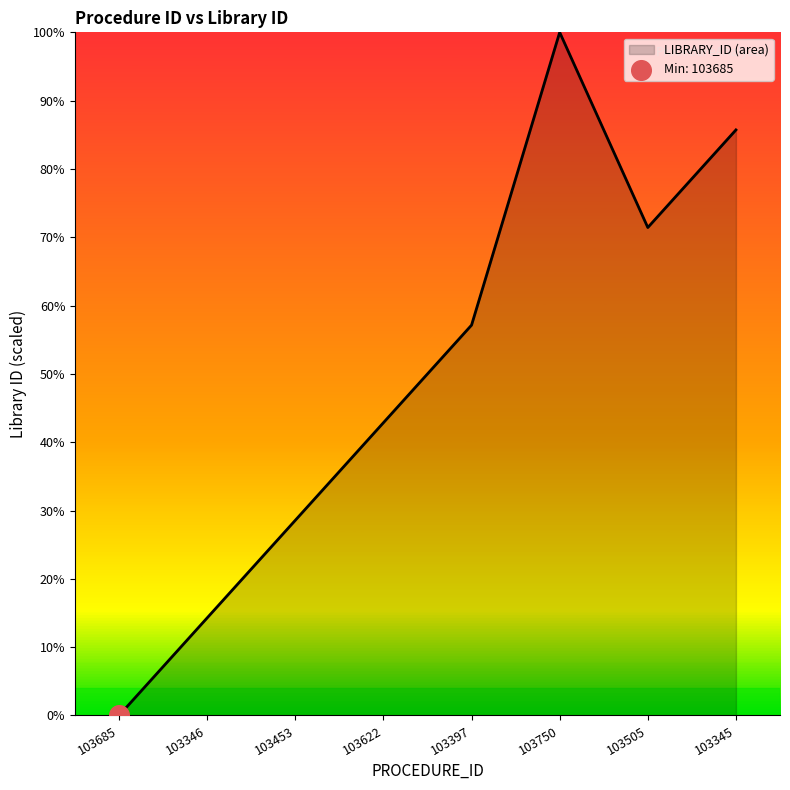

Between 103345 and 103750, which is larger?

103750